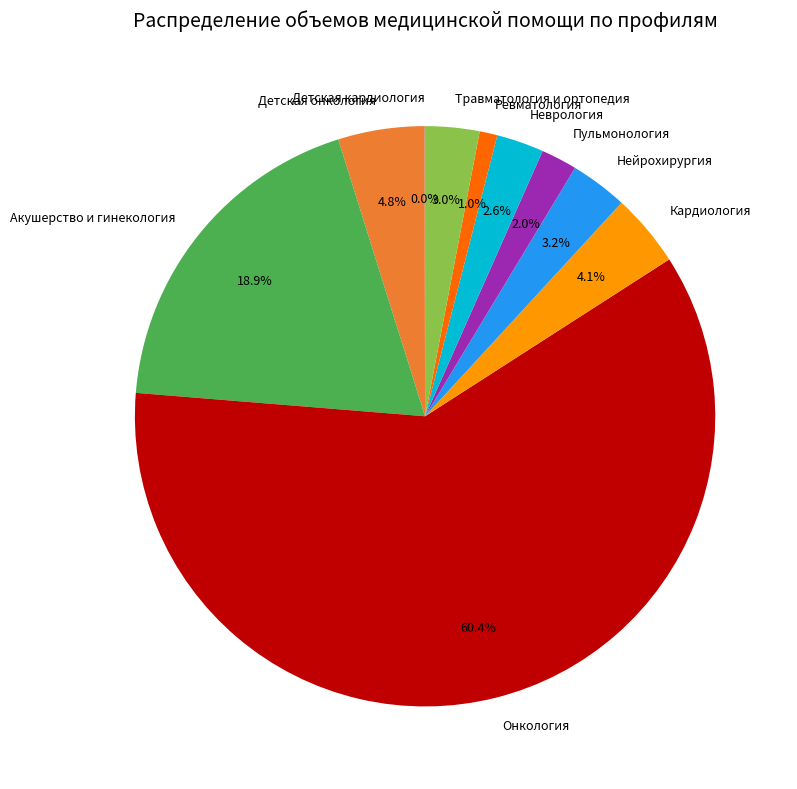

What is the largest slice in the pie chart?

Онкология